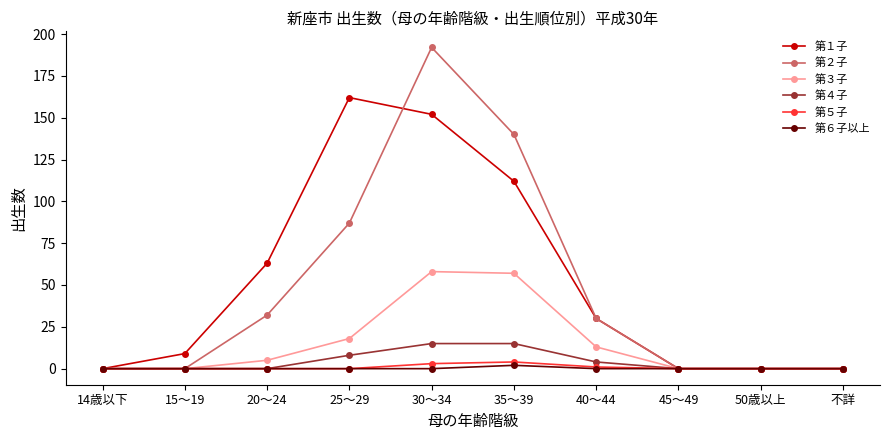

Reading left to right, transcribe all the data shown in this chart.

第１子: 0	9	63	162	152	112	30	0	0	0
第２子: 0	0	32	87	192	140	30	0	0	0
第３子: 0	0	5	18	58	57	13	0	0	0
第４子: 0	0	0	8	15	15	4	0	0	0
第５子: 0	0	0	0	3	4	1	0	0	0
第６子以上: 0	0	0	0	0	2	0	0	0	0